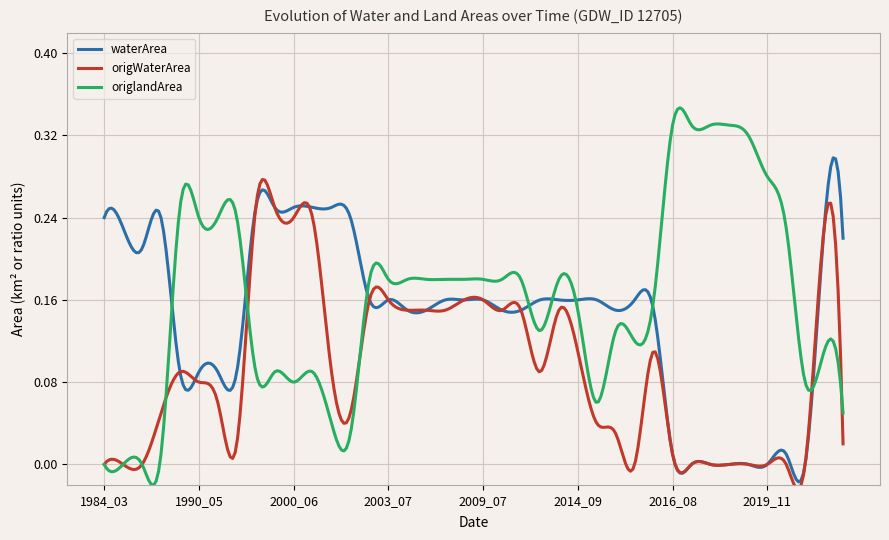

Which series has the widest spread of values?

origlandArea